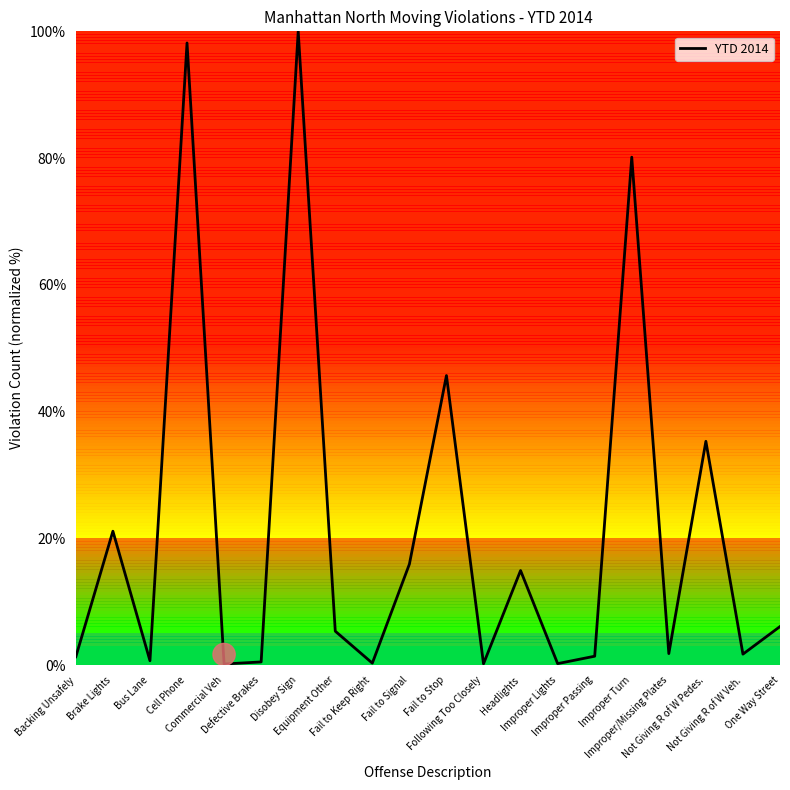

What is the greatest value displayed?

100.0